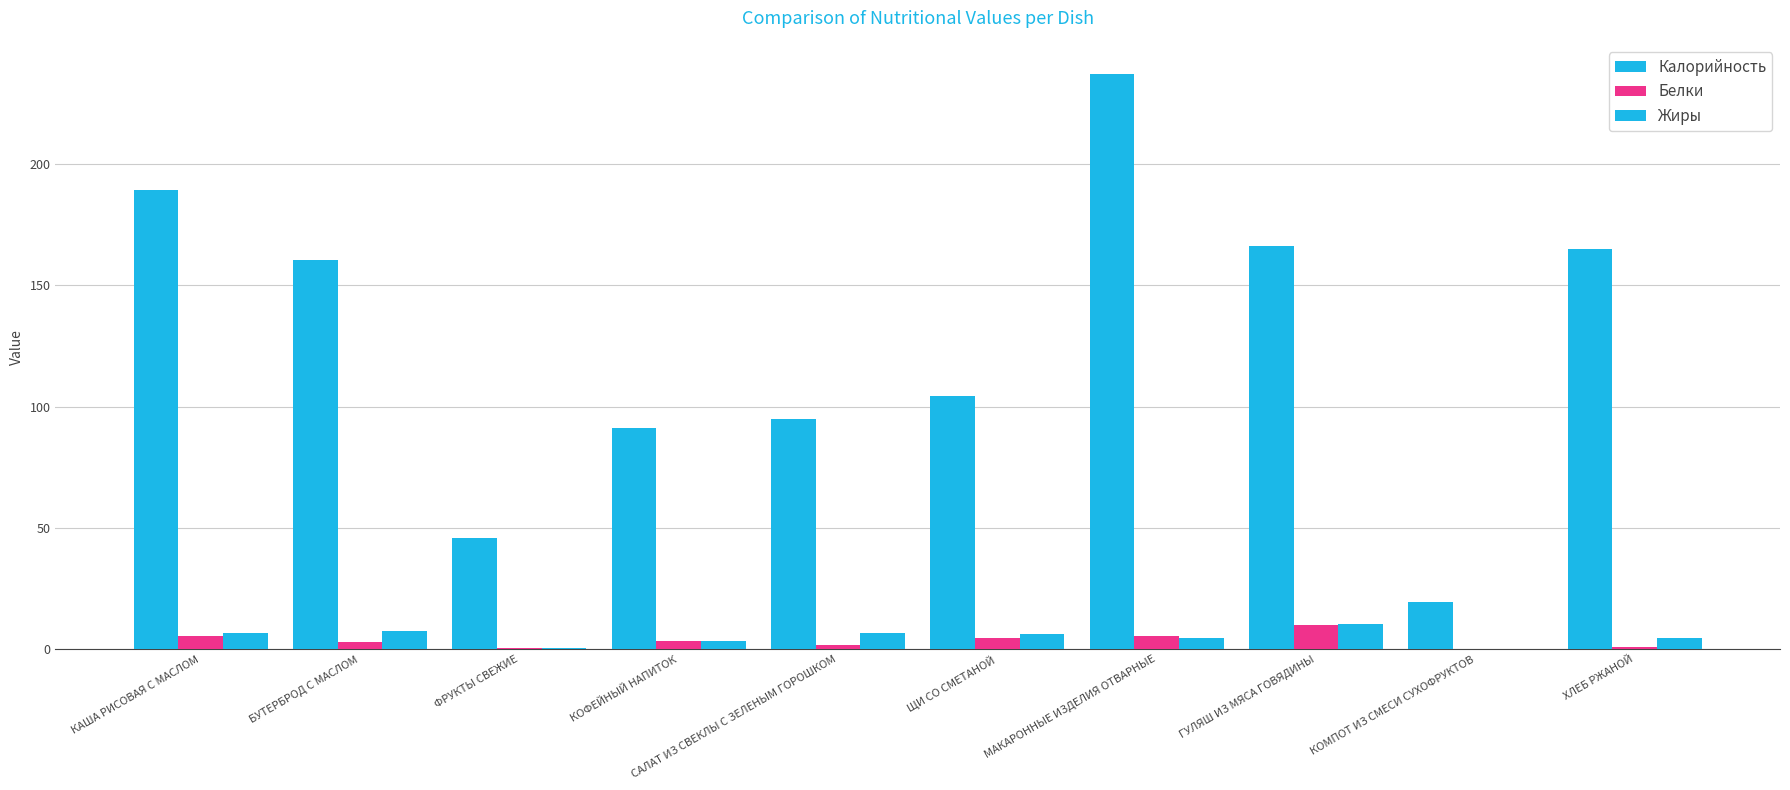

How many groups of bars are there?

10